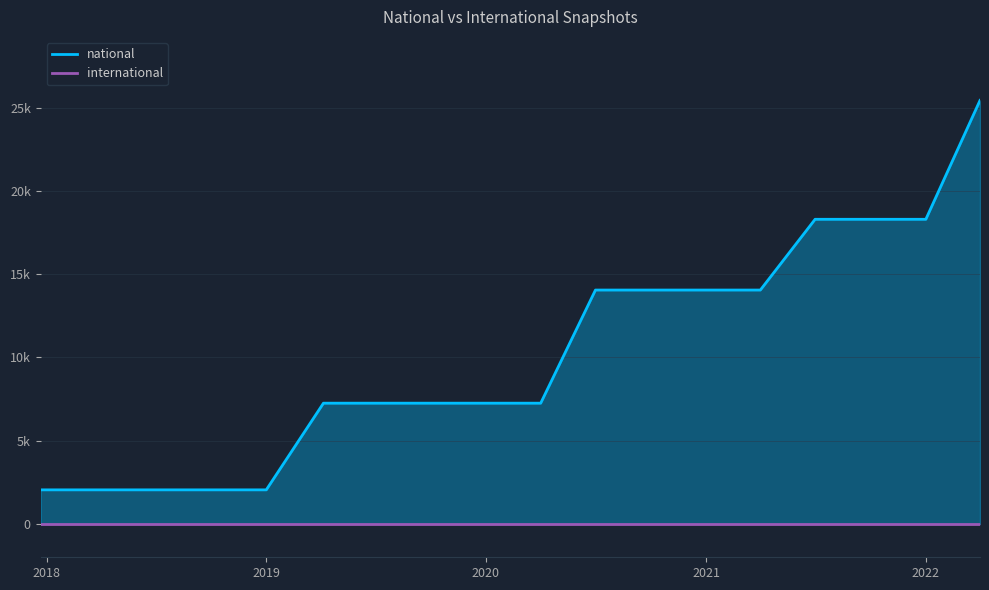

What is the difference between the maximum and minimum values?

23386